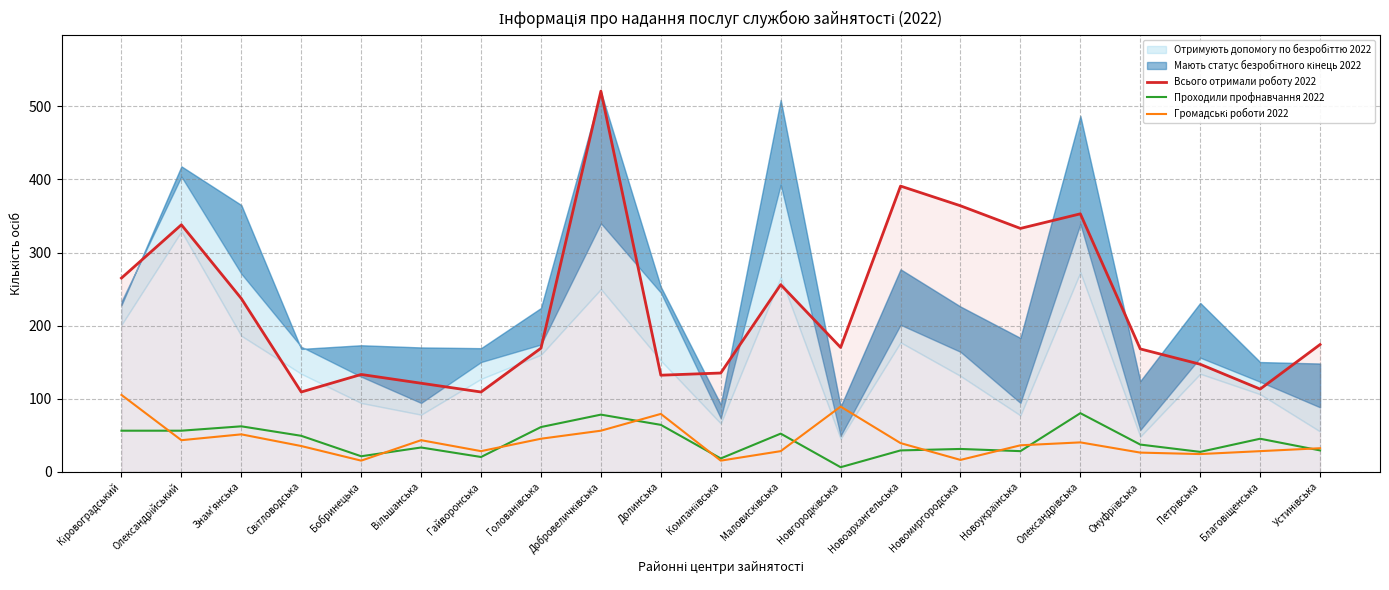

How many data points in Проходили профнавчання 2022 are above 37?

10